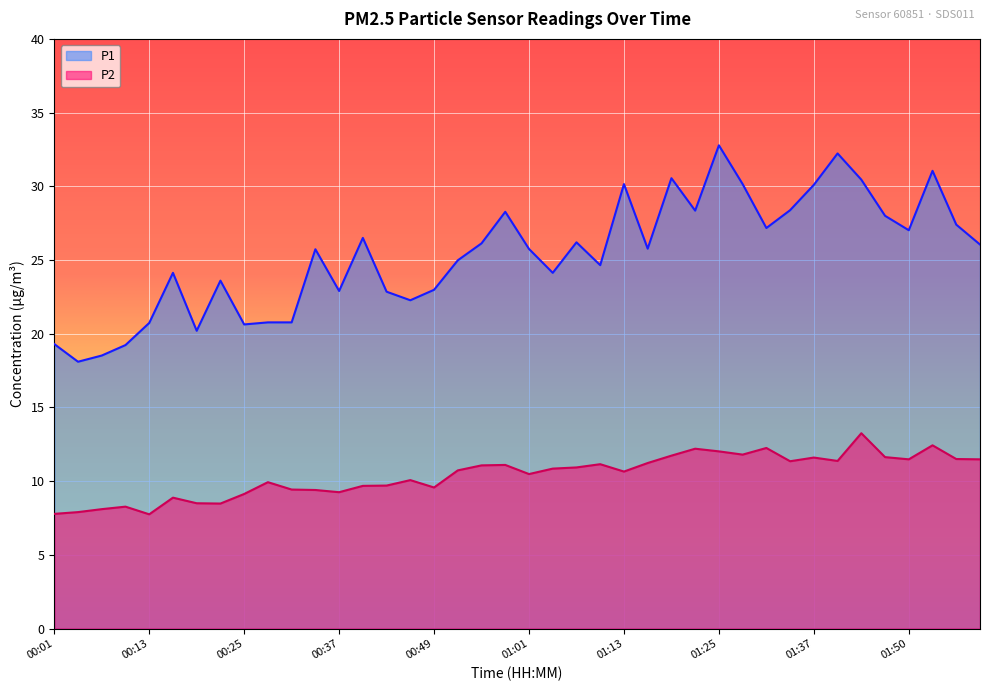

What is the minimum value for P2?

7.8